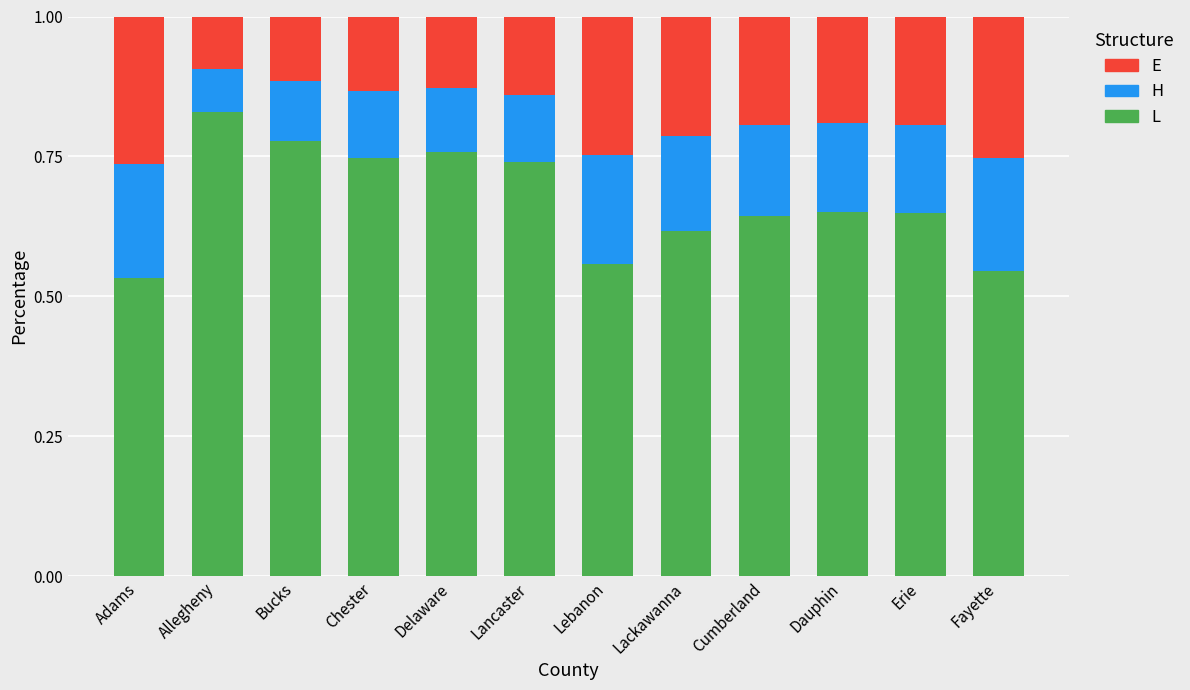

How many bars are there in total?

12